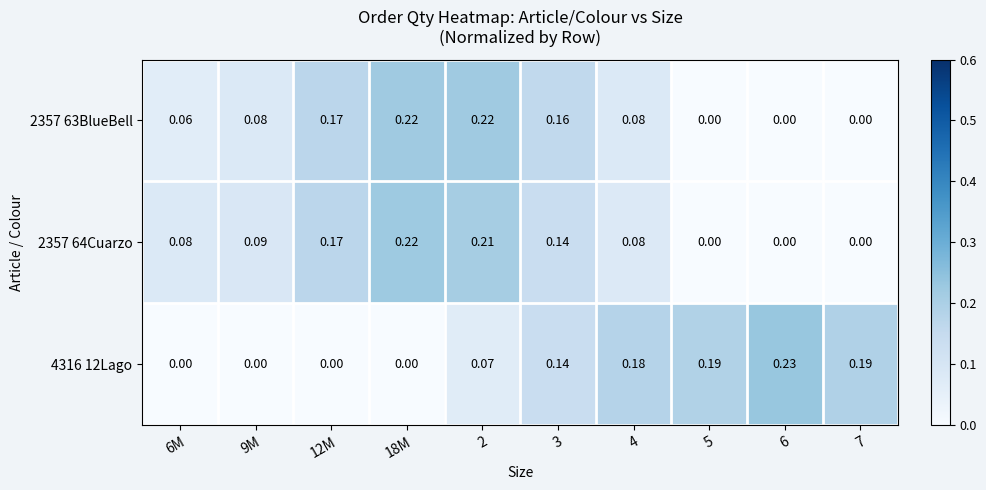

Which series has the widest spread of values?

4316 12Lago